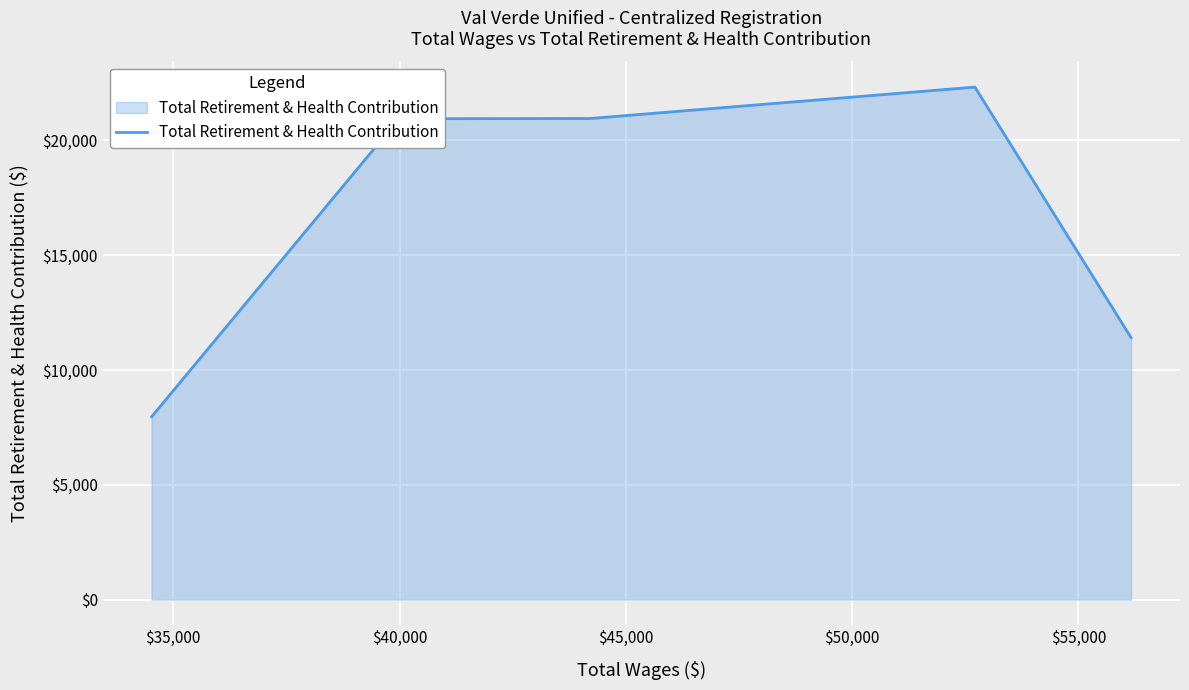

What is the sum of all values?

83584